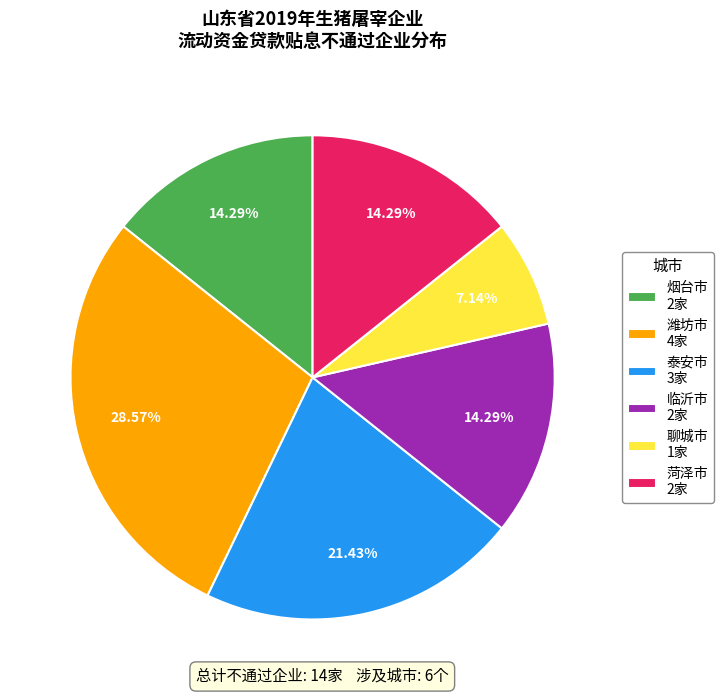

Combined, do 烟台市 2家 and 临沂市 2家 account for over 50%?

No